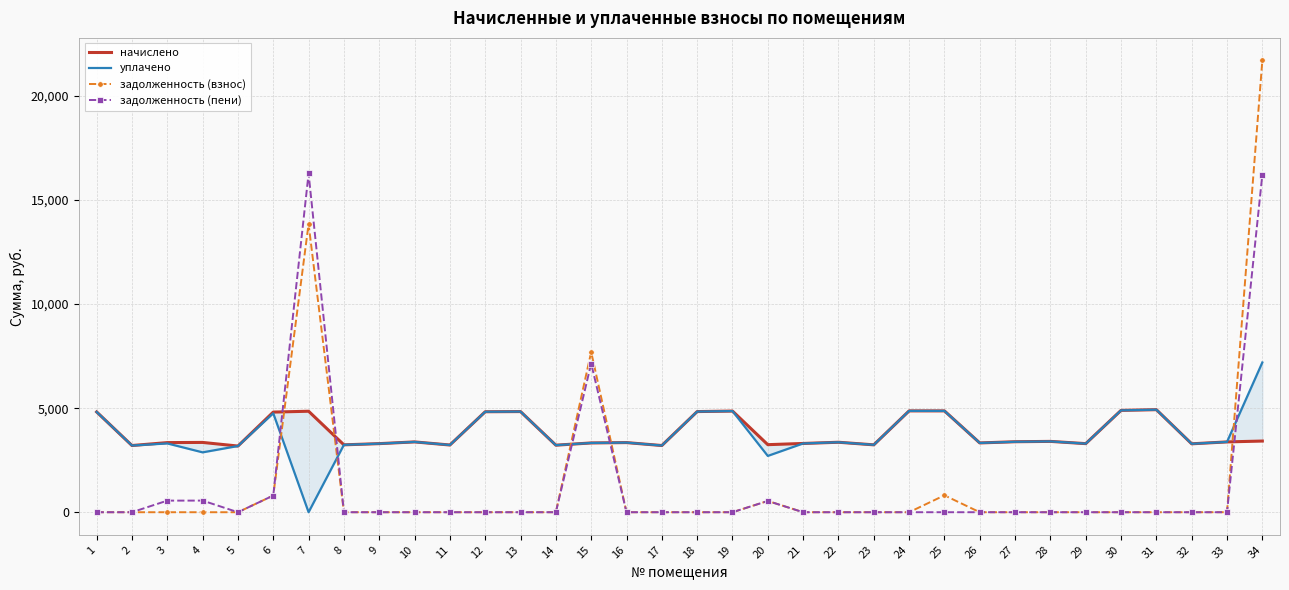

What is the average value of the начислено series?

3804.9